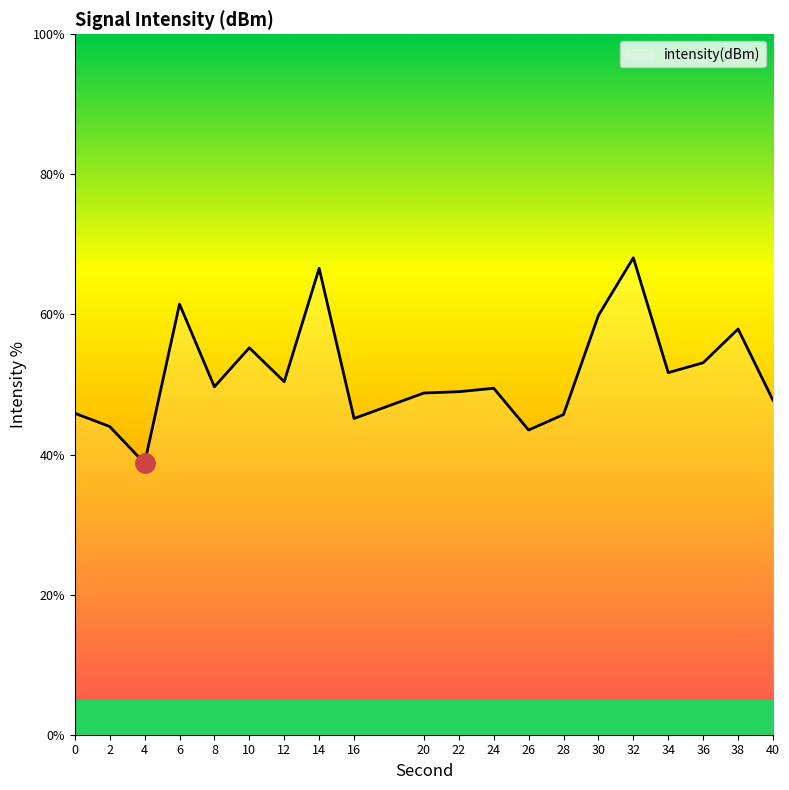

Between 30 and 16, which is larger?

30